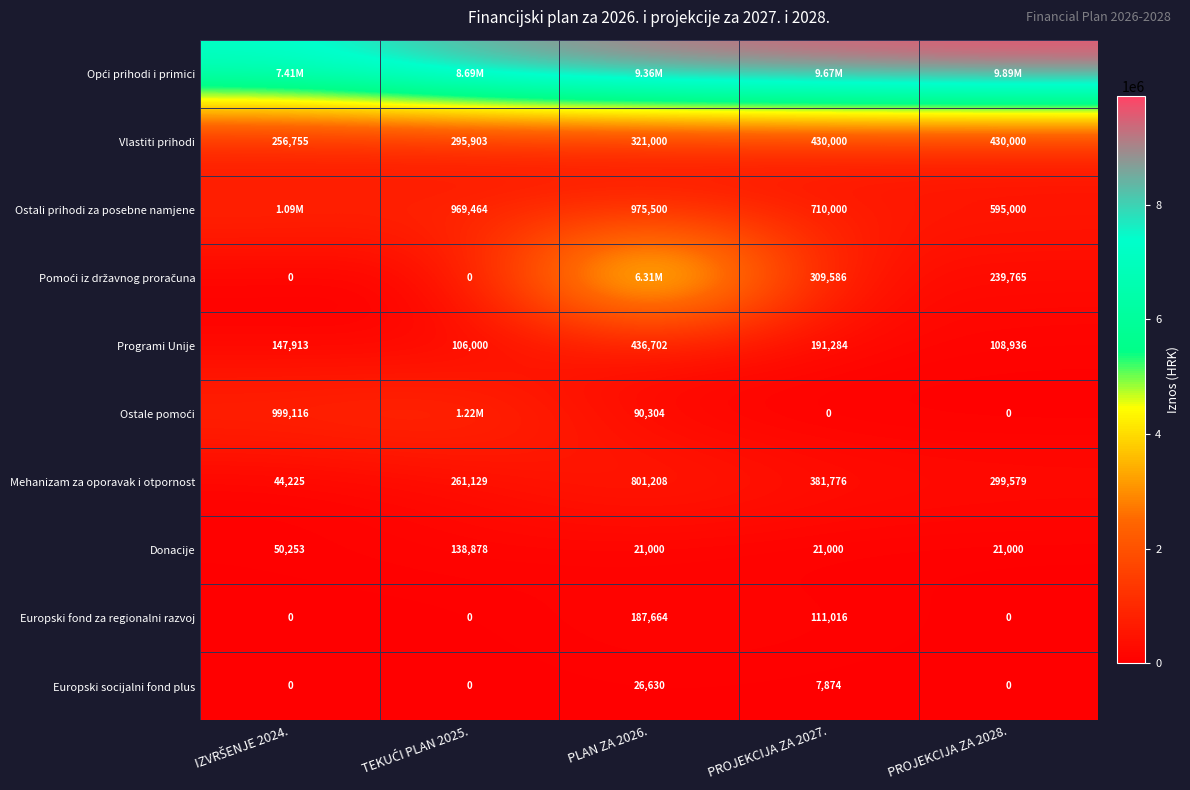

What is the difference between the maximum and second lowest values in the Donacije series?

117878